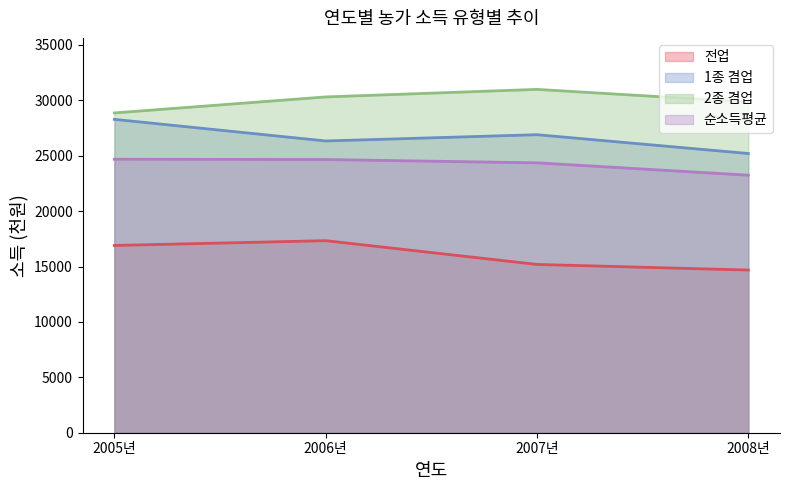

Which category has the lowest value in the 전업 series?

2008년